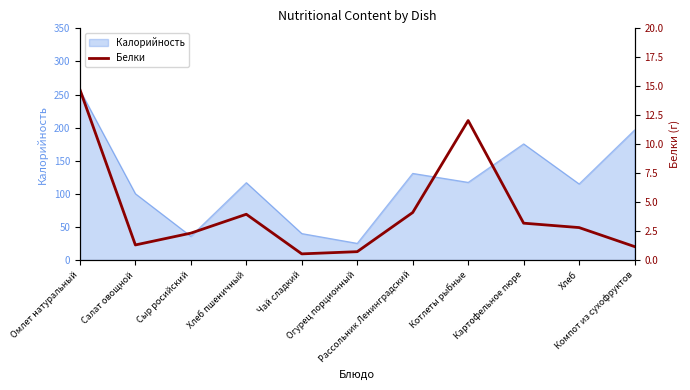

At which category does the chart reach its minimum across all series?

Чай сладкий